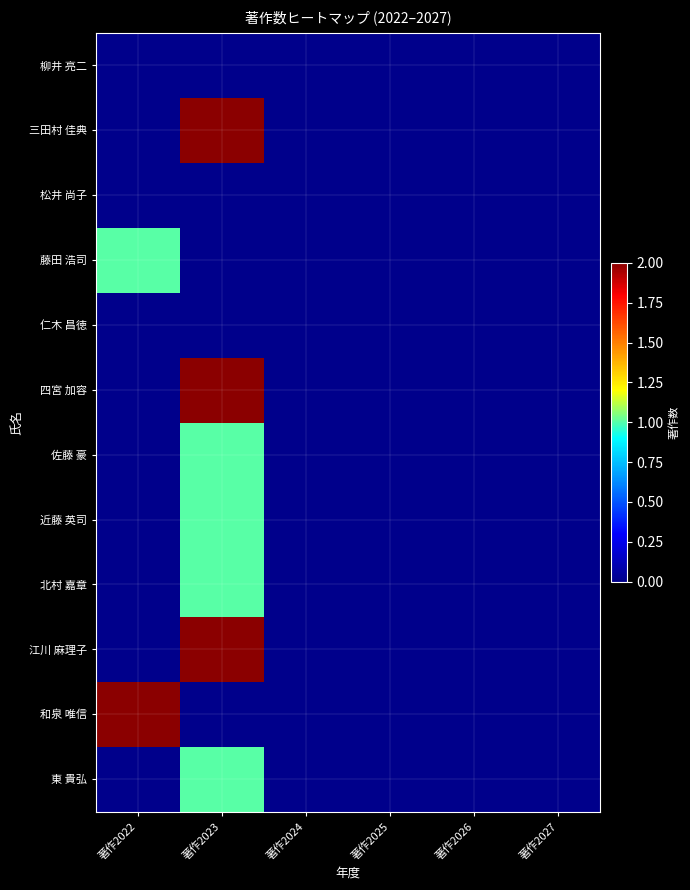

Rank the series at 著作2026 from lowest to highest value.

東 貴弘, 和泉 唯信, 江川 麻理子, 北村 嘉章, 近藤 英司, 佐藤 豪, 四宮 加容, 仁木 昌徳, 藤田 浩司, 松井 尚子, 三田村 佳典, 柳井 亮二